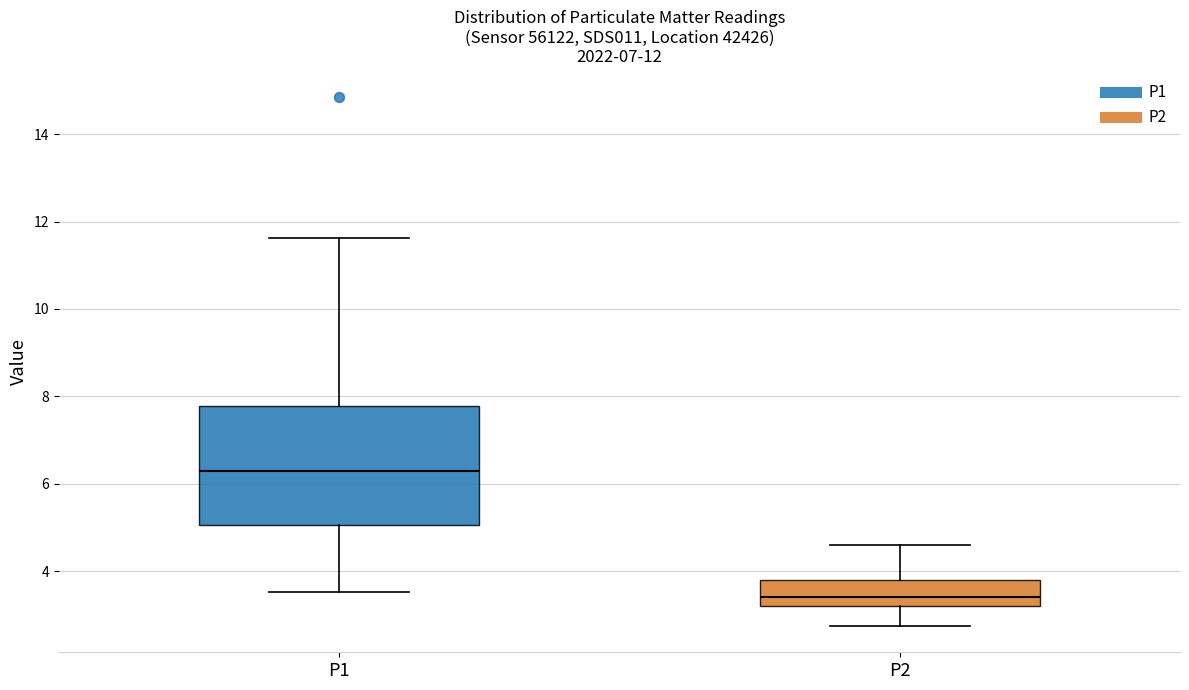

Which box is the tallest, from its lower edge to its upper edge?

P1